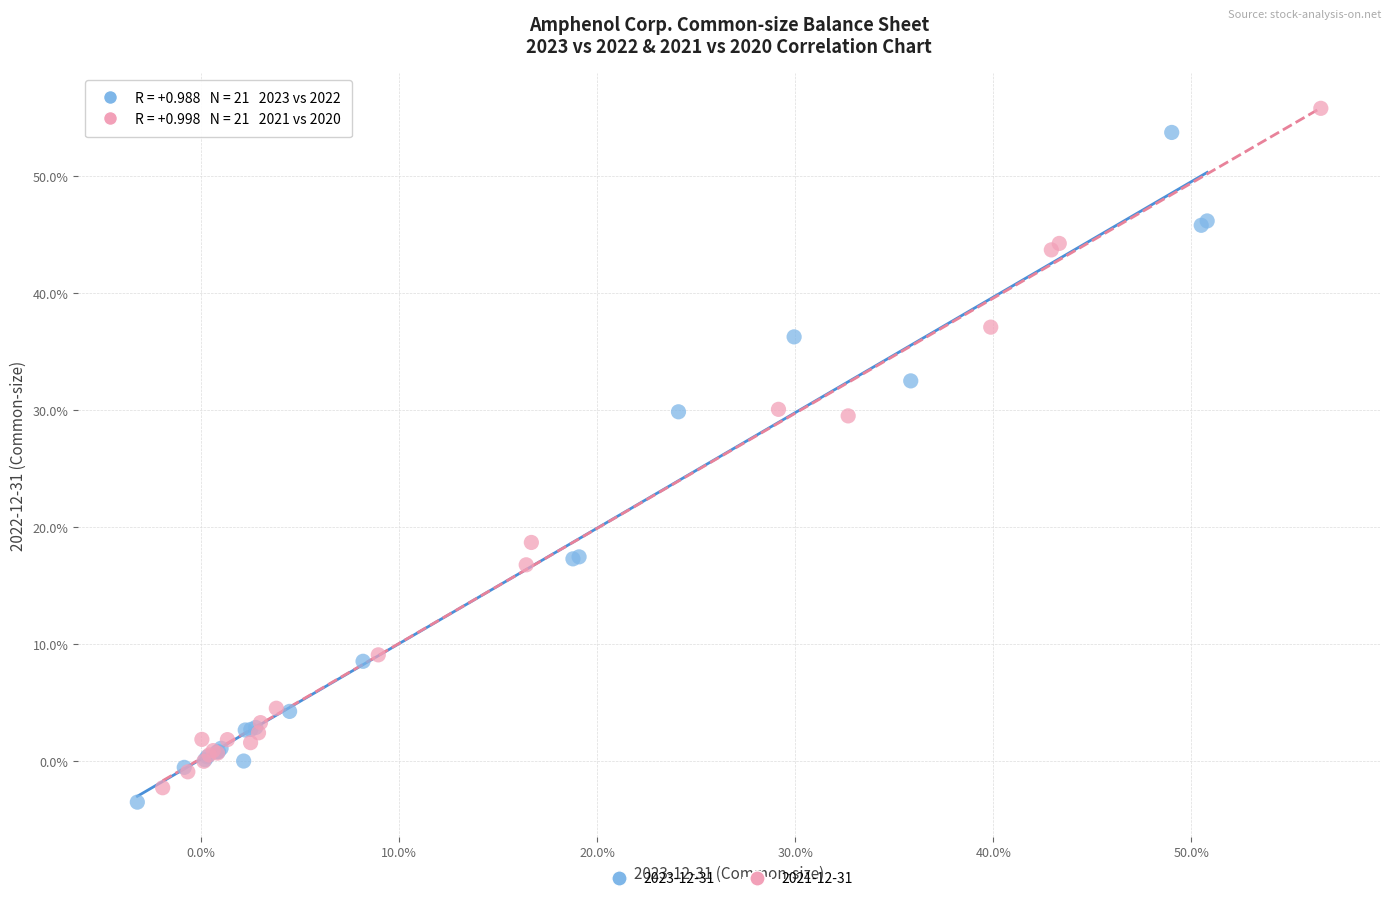

Which series has the widest spread of Y values?

2021-12-31